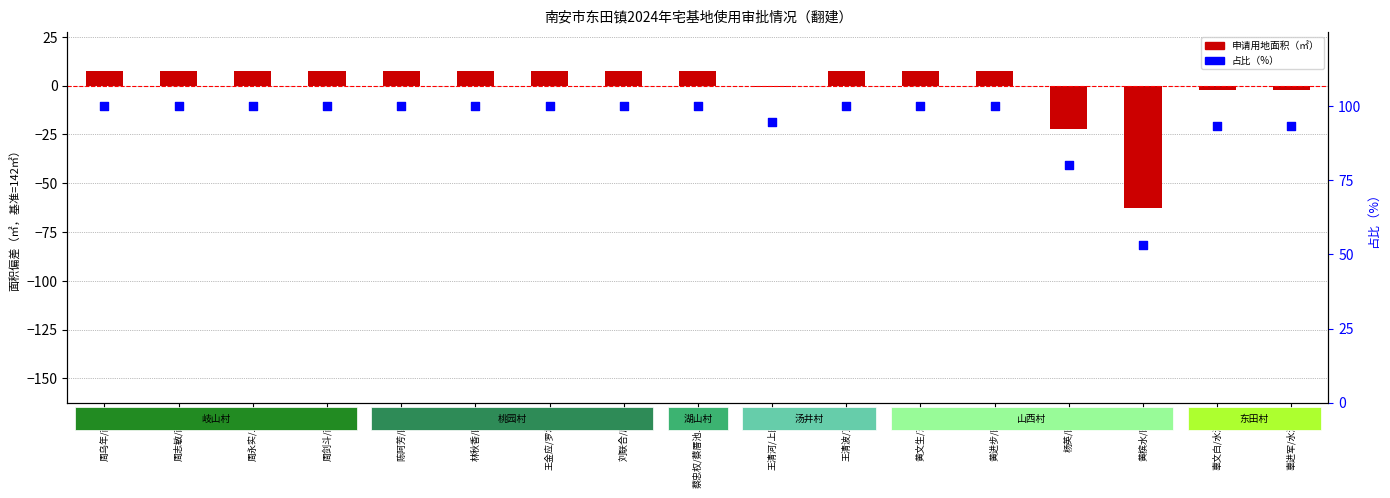

Is the value of 占比（%） at 陈阿芳/四落 greater than the value of 申请用地面积（㎡） at 刘联合/后溪?

Yes